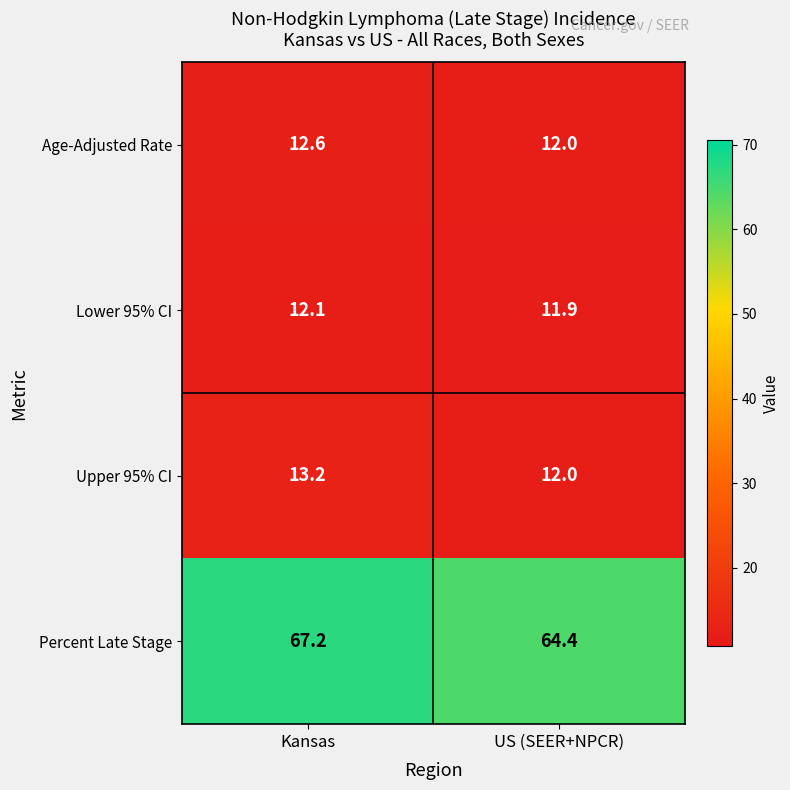

The value of Upper 95% CI at Kansas is 13.2. True or false?

True